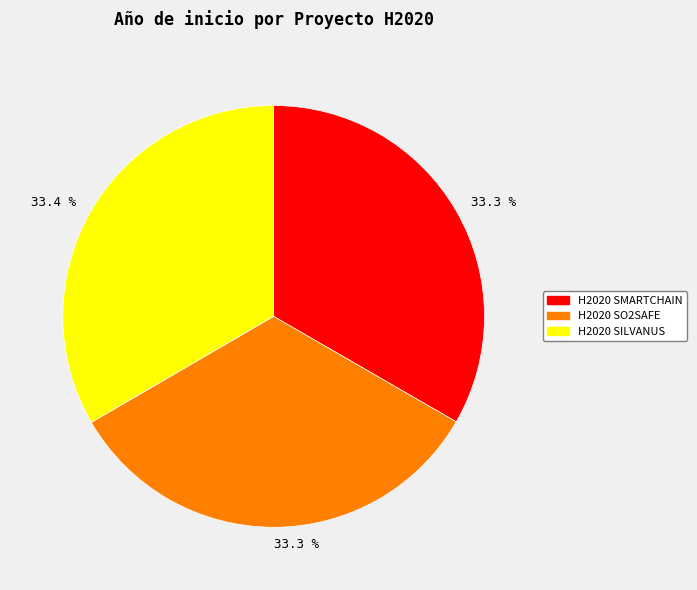

Is there any slice that represents more than half of the pie?

No